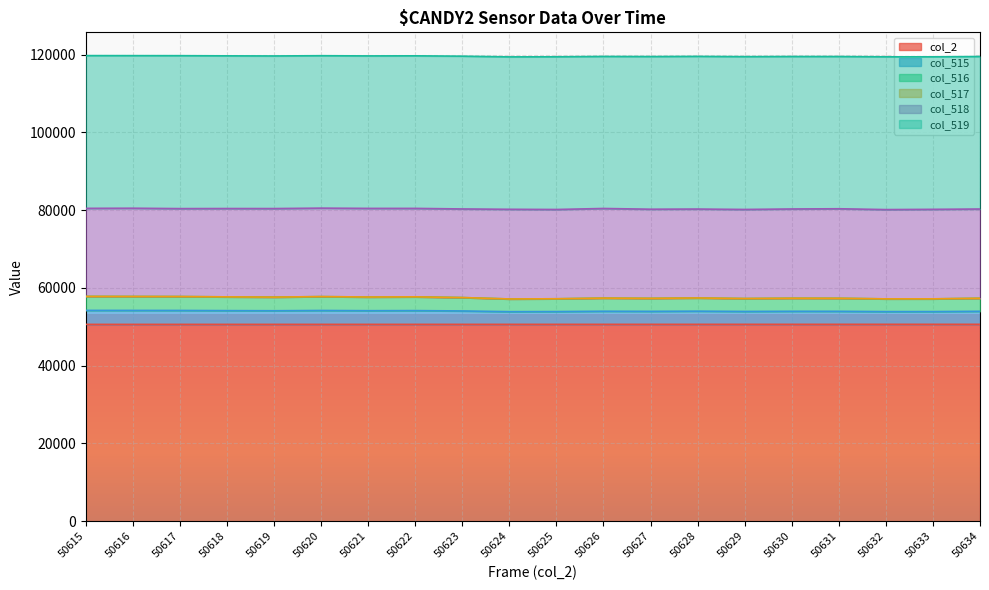

Does the chart display data point markers on the line(s)?

No